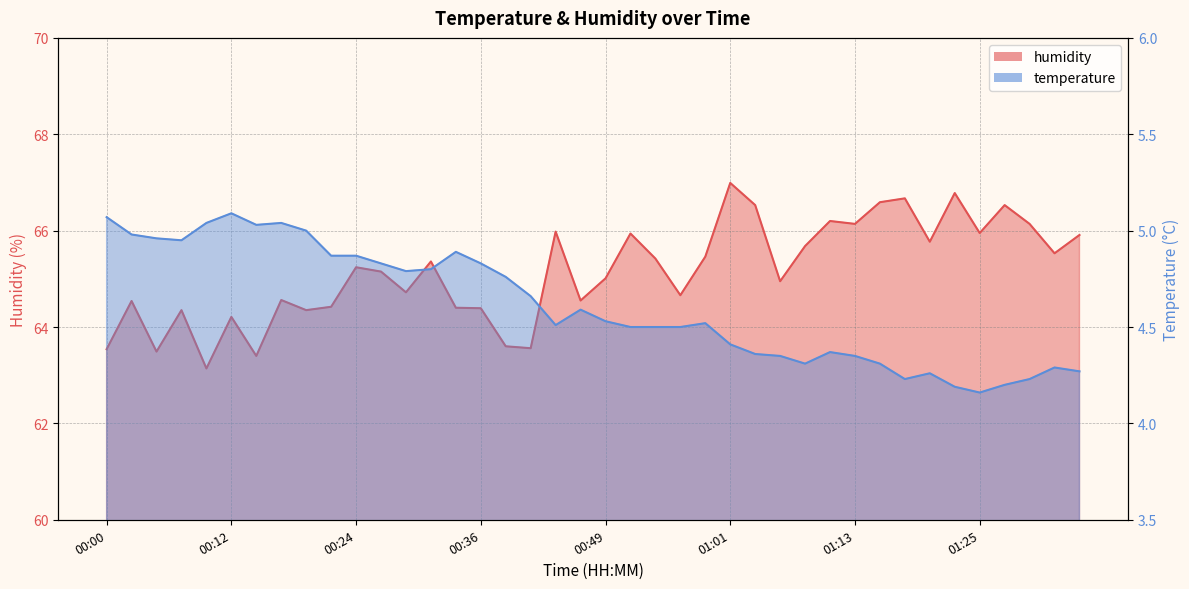

What is the difference between the maximum and minimum values in the temperature series?

0.9